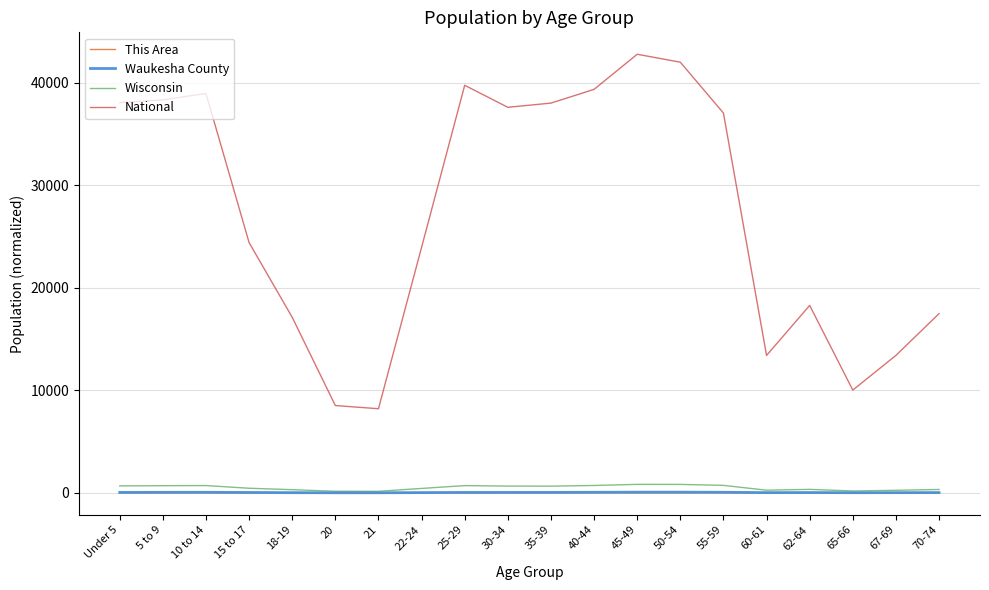

The value of Waukesha County at 10 to 14 is 53.1. True or false?

True